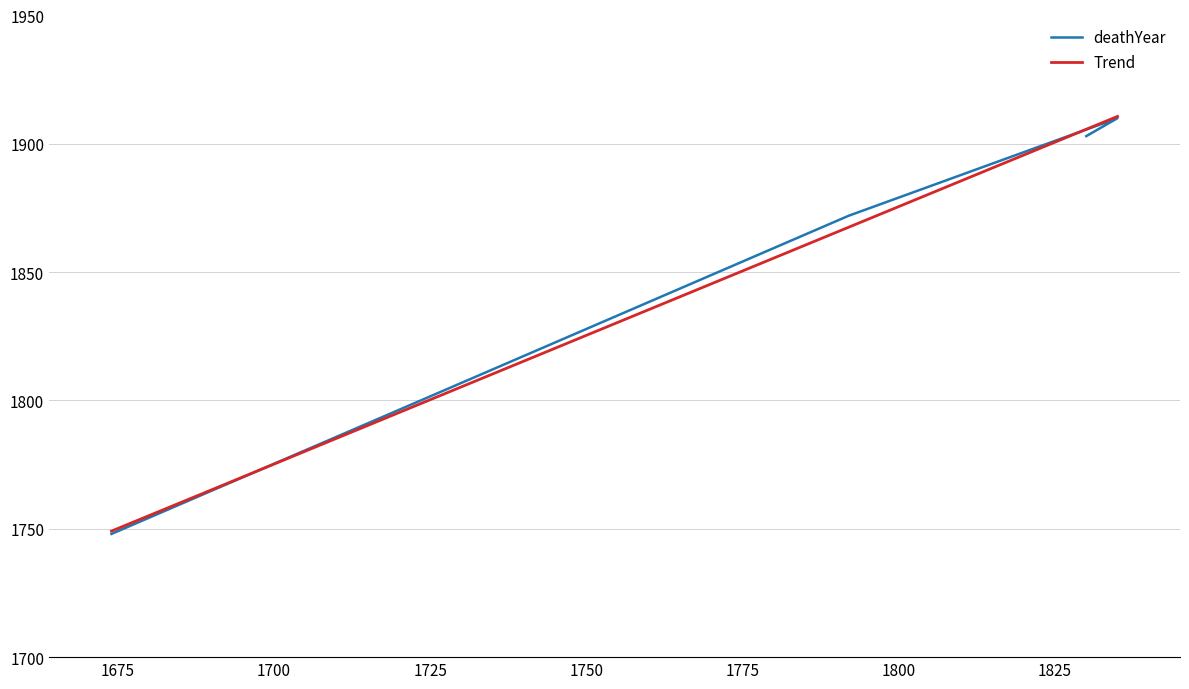

What is the difference between the maximum and minimum values?

162